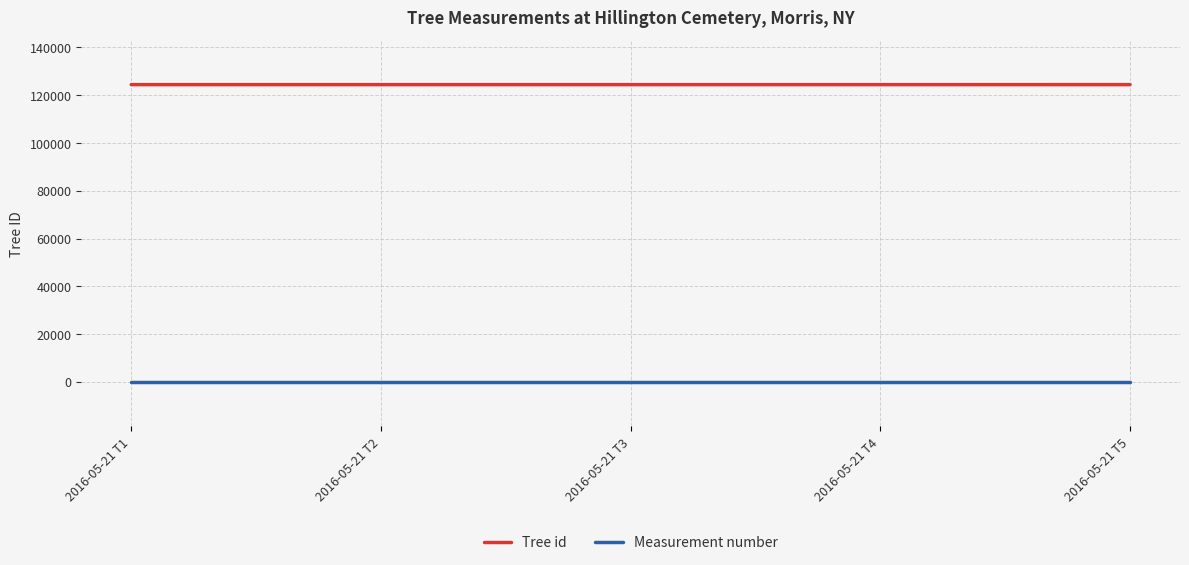

The value of Tree id at 2016-05-21 T5 is 124446. True or false?

True